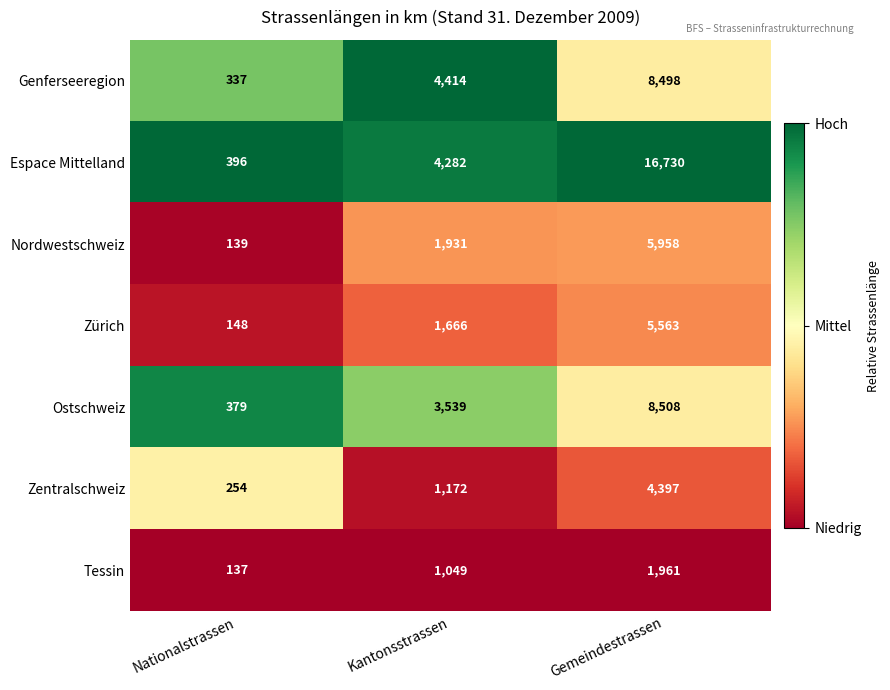

The value of Genferseeregion at Nationalstrassen is 571. True or false?

False